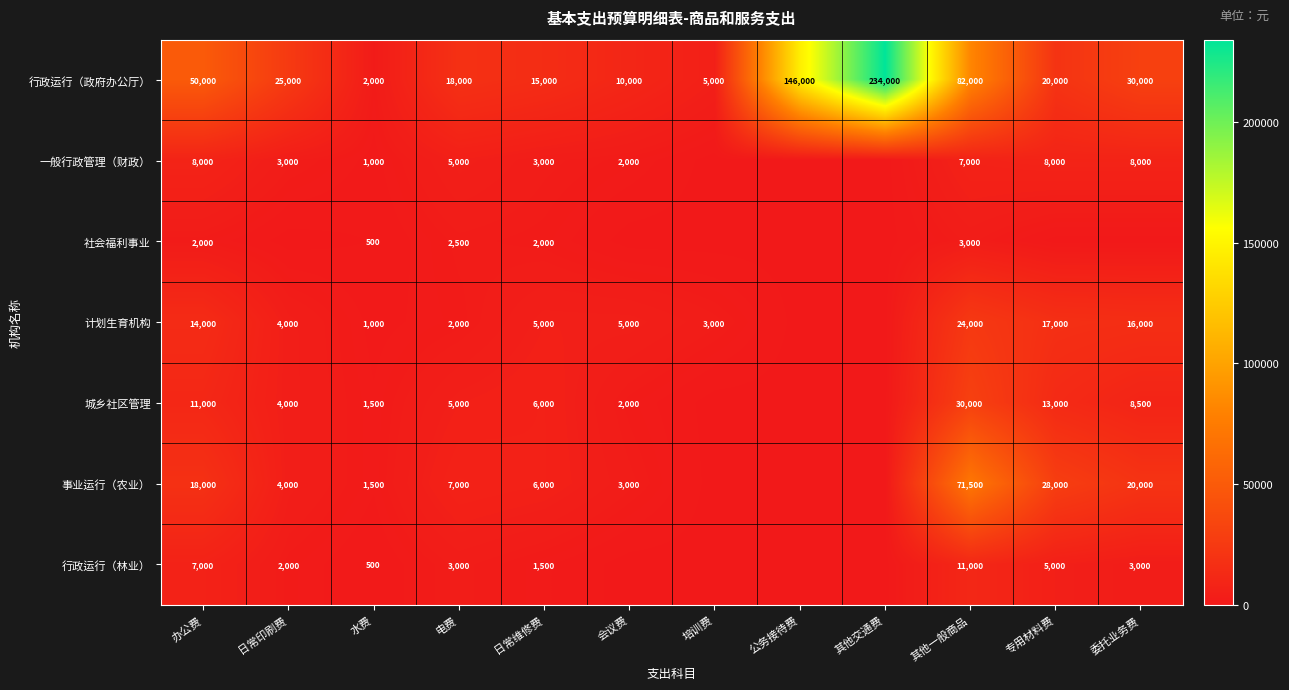

Count the number of categories in the chart.

12